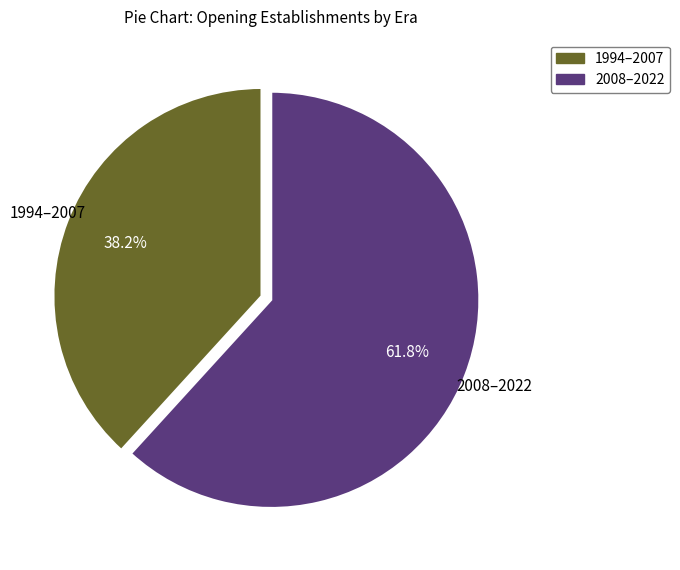

Does any single category account for the majority?

Yes